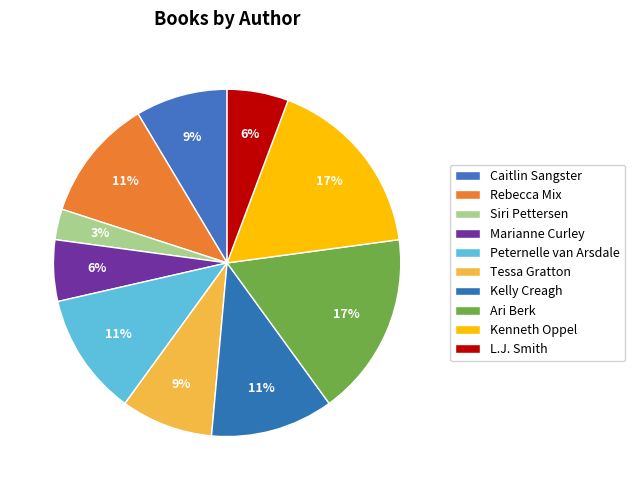

How many segments does this pie chart have?

10